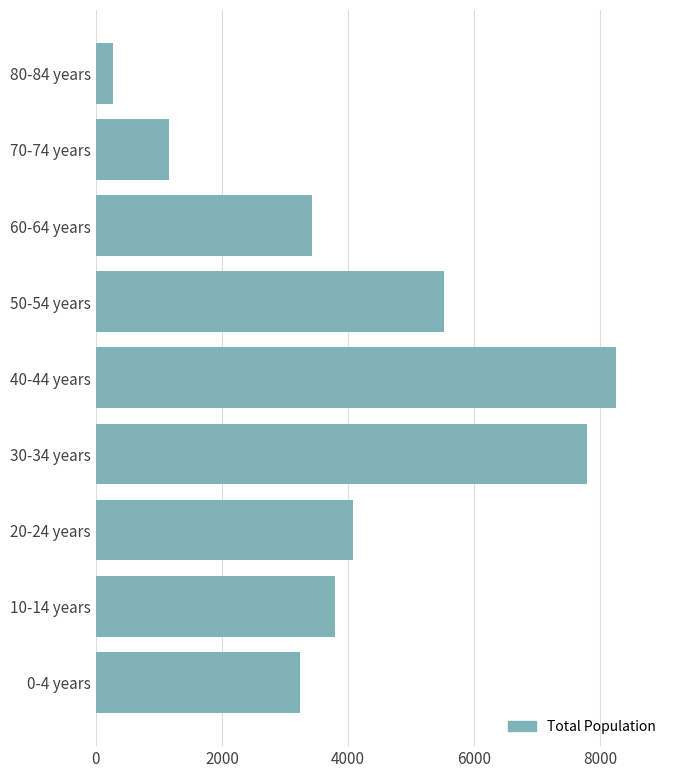

The value at 50-54 years is 8608. True or false?

False